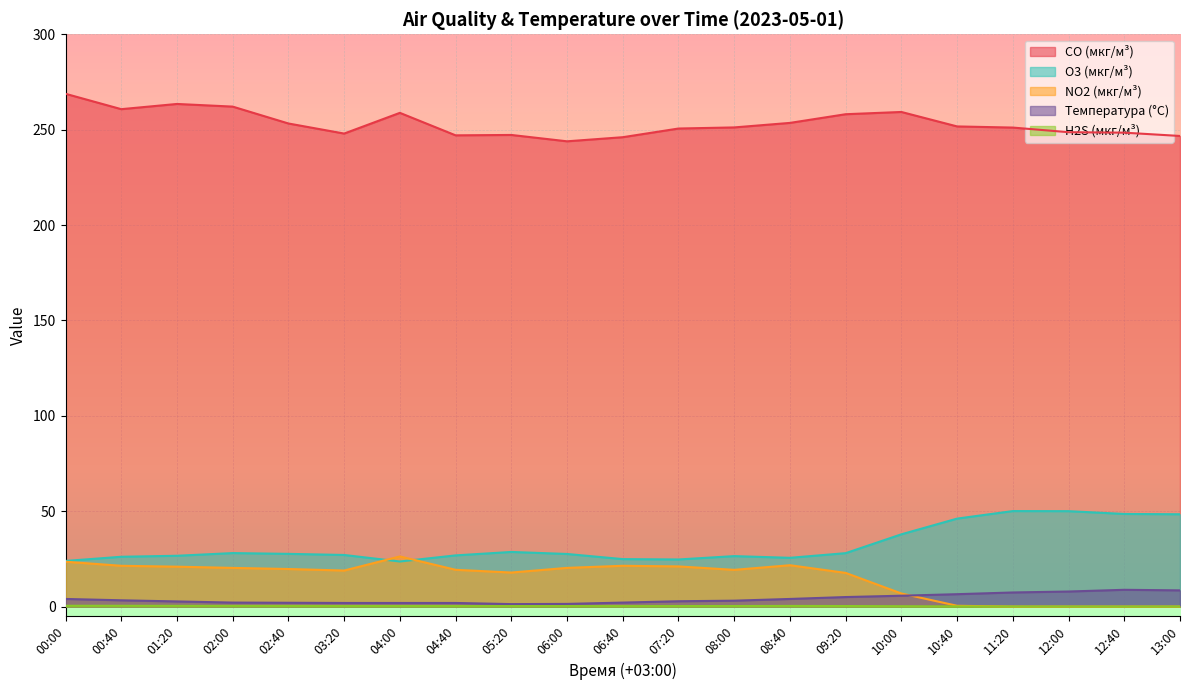

Where is CO (мкг/м³) nearest to the value 256?

09:20